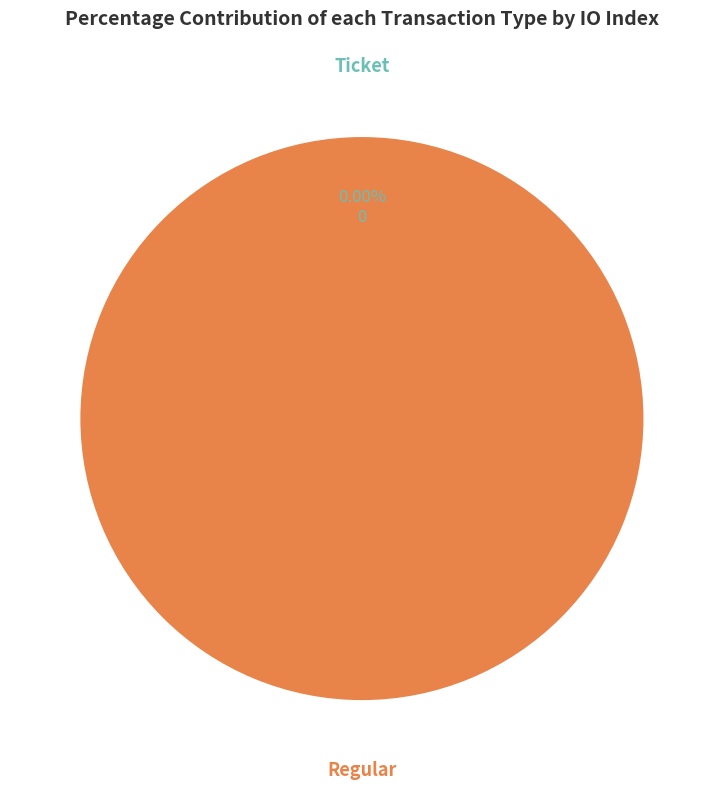

Is it true that Ticket (io_index=0) is 0% of the pie?

True